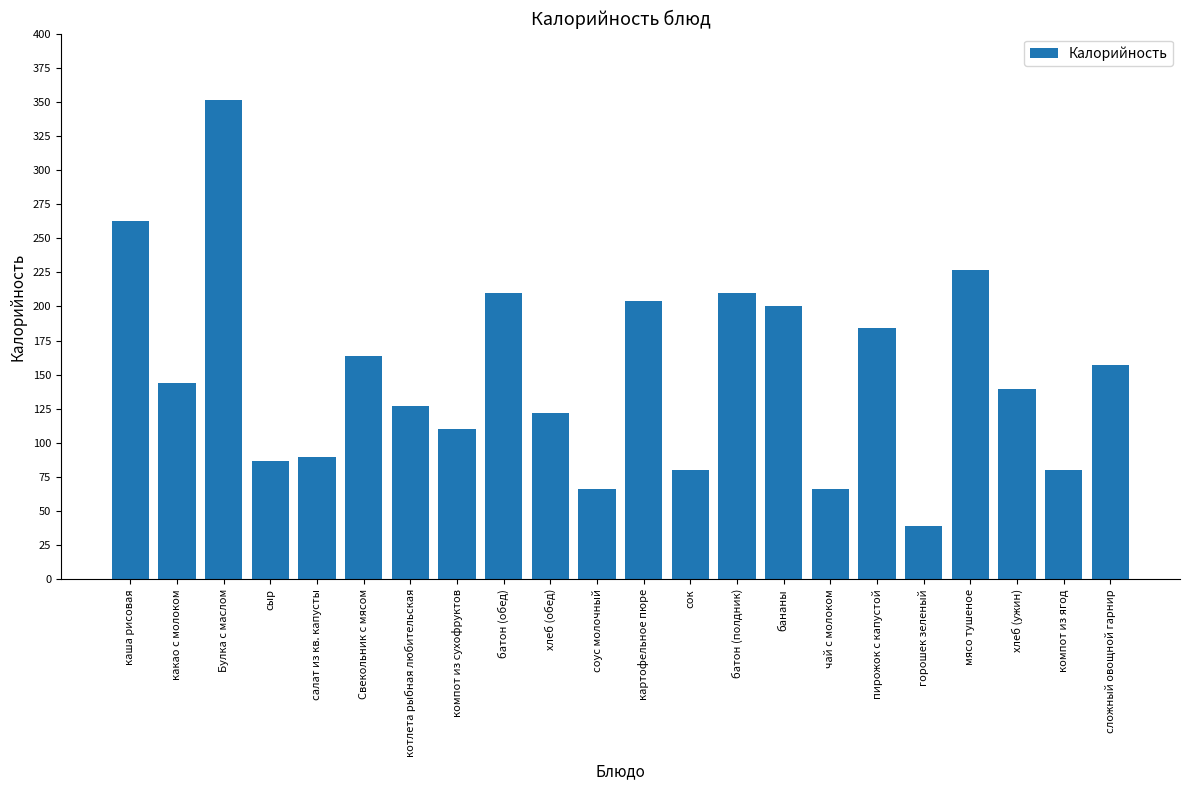

What position from the left is котлета рыбная любительская?

7